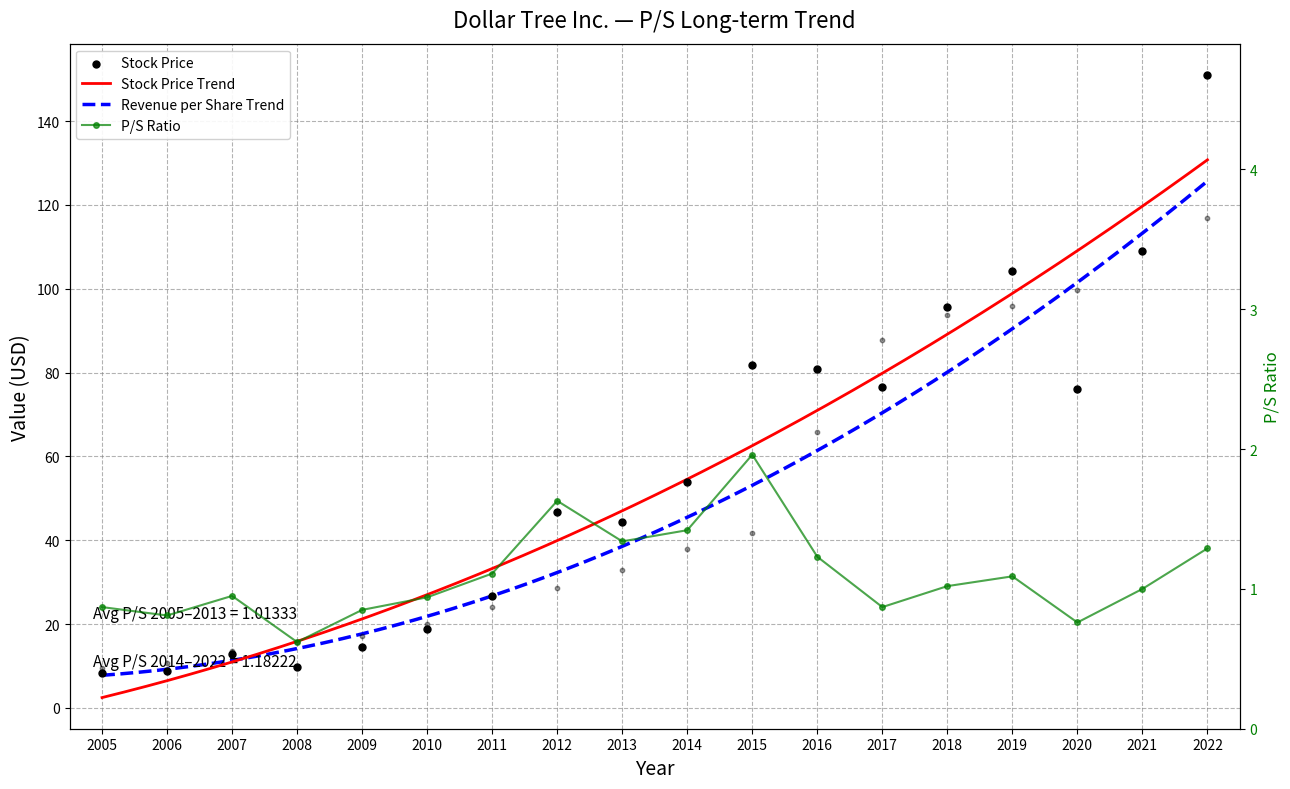

Is the value of Stock Price at 2020 greater than the value of P/S Ratio at 2015?

Yes